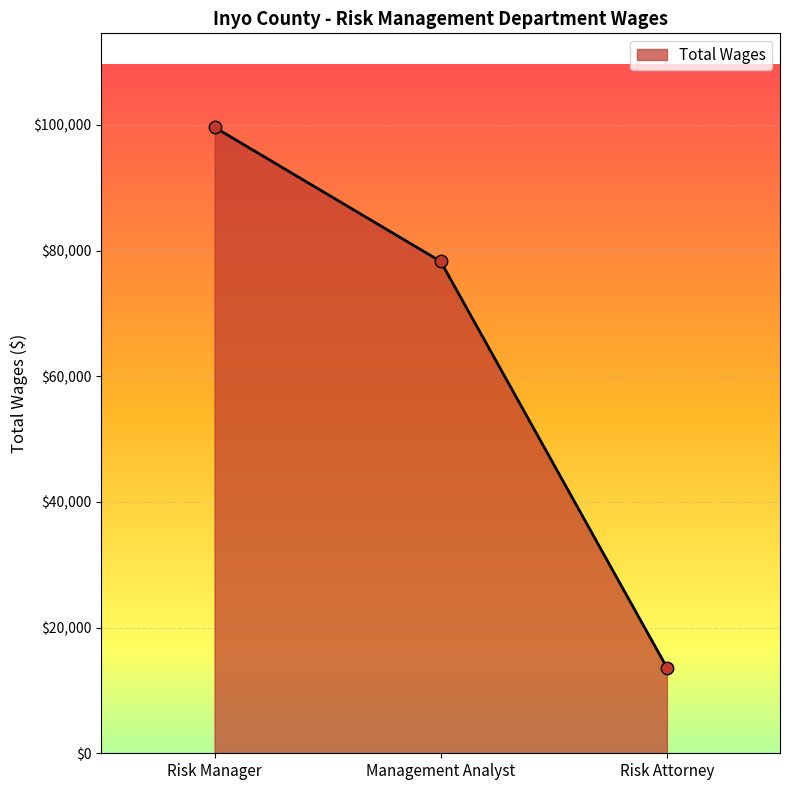

What is the ratio of the value at Management Analyst to the value at Risk Manager?

0.8